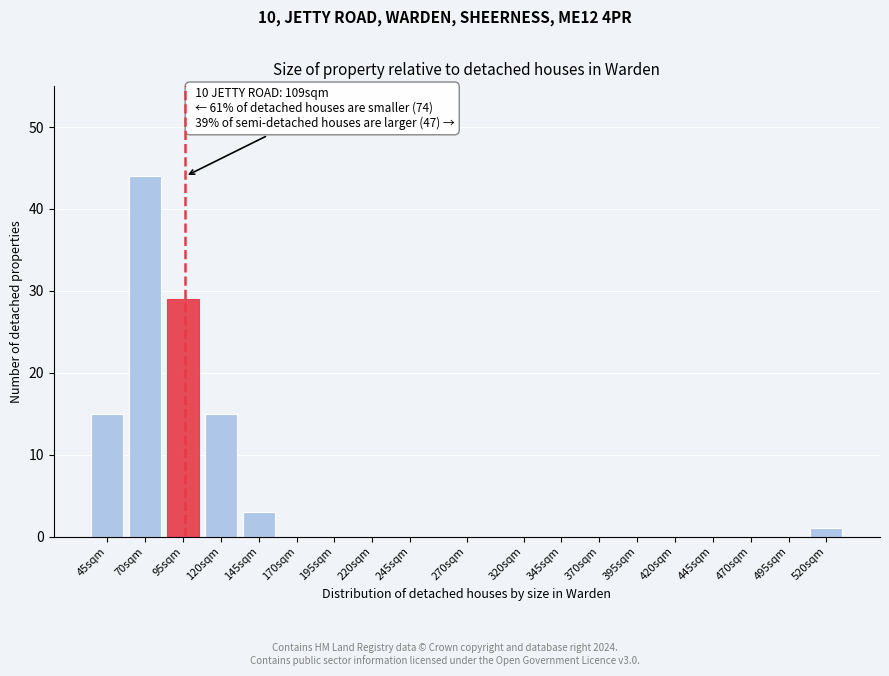

Reading left to right, transcribe all the data shown in this chart.

45sqm=15	70sqm=44	95sqm=29	120sqm=15	145sqm=3	170sqm=0	195sqm=0	220sqm=0	245sqm=0	270sqm=0	320sqm=0	345sqm=0	370sqm=0	395sqm=0	420sqm=0	445sqm=0	470sqm=0	495sqm=0	520sqm=1